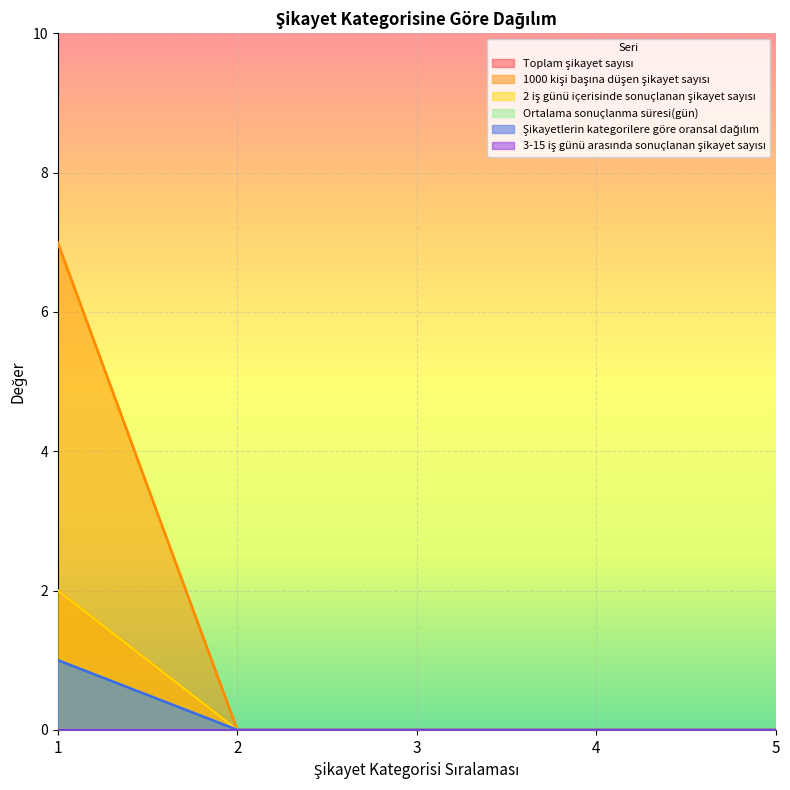

True or false: 2 iş günü içerisinde sonuçlanan şikayet sayısı has more than 0 points higher than both neighbors.

False